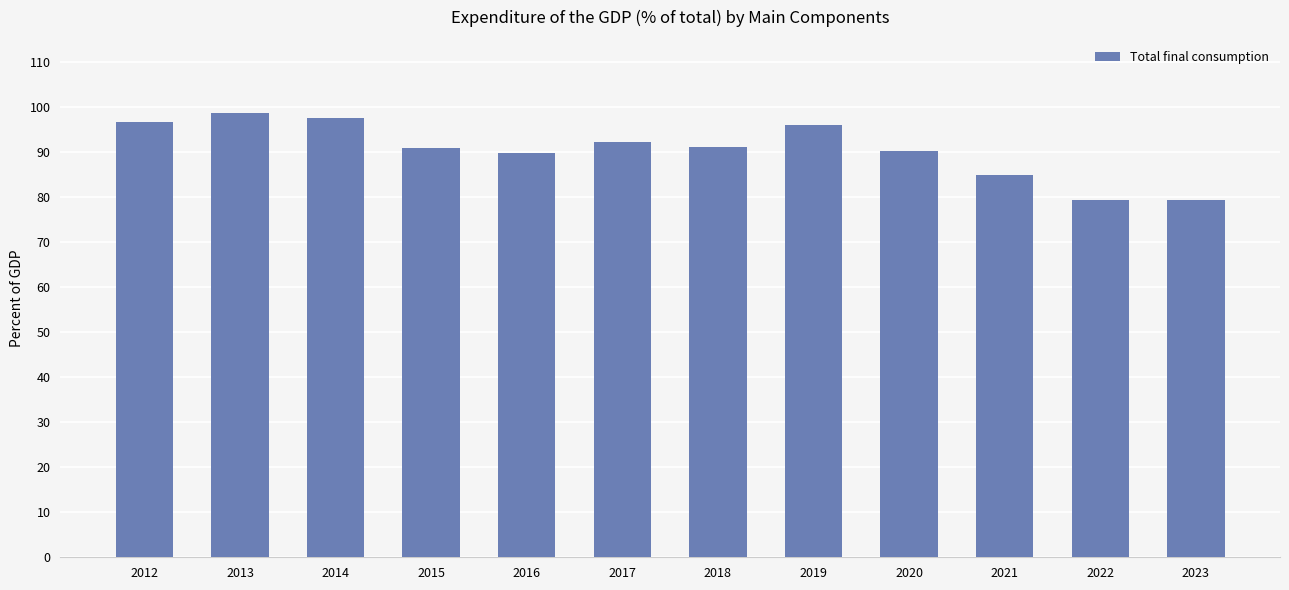

What is the sum of the values at 2014 and 2021?

182.5